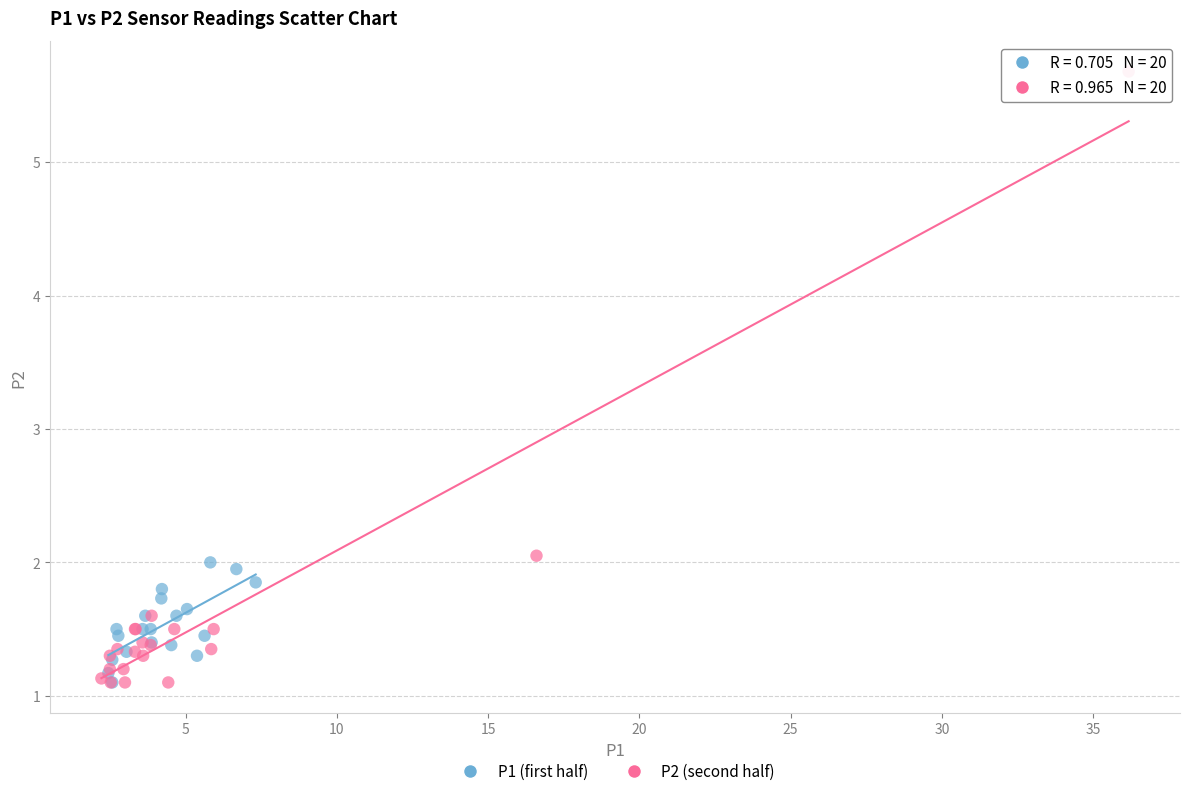

Which series reaches the maximum Y coordinate?

P2 (second half)